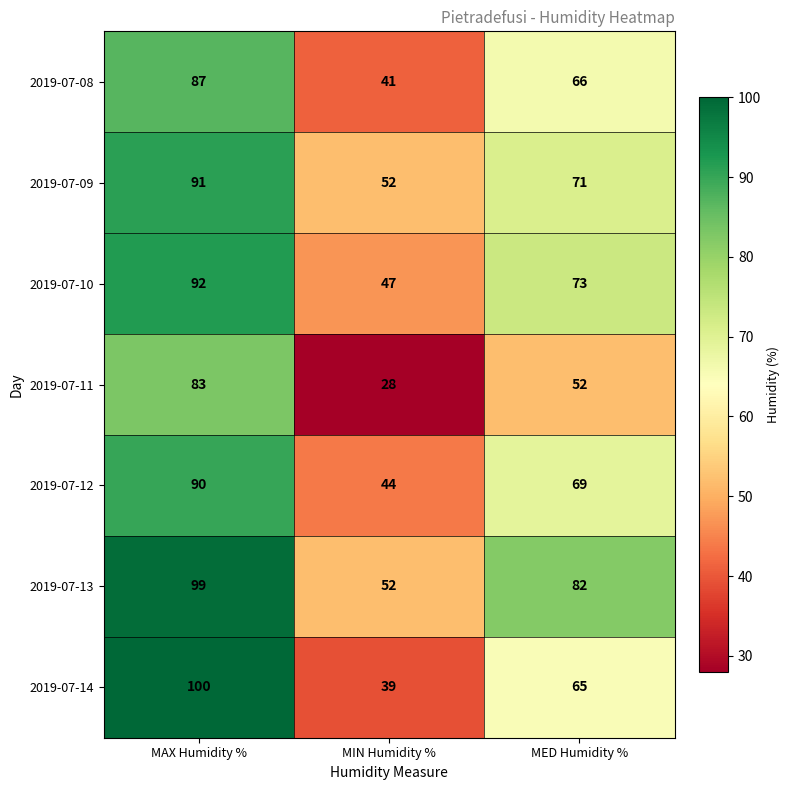

At which label is 2019-07-09 closest to 71?

MED Humidity %